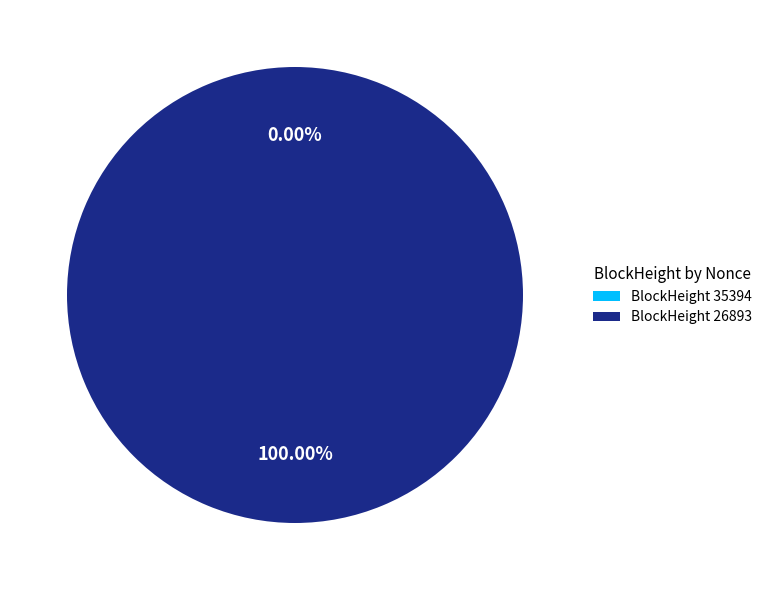

What percentage is the 26893 slice, to the nearest percent?

100%